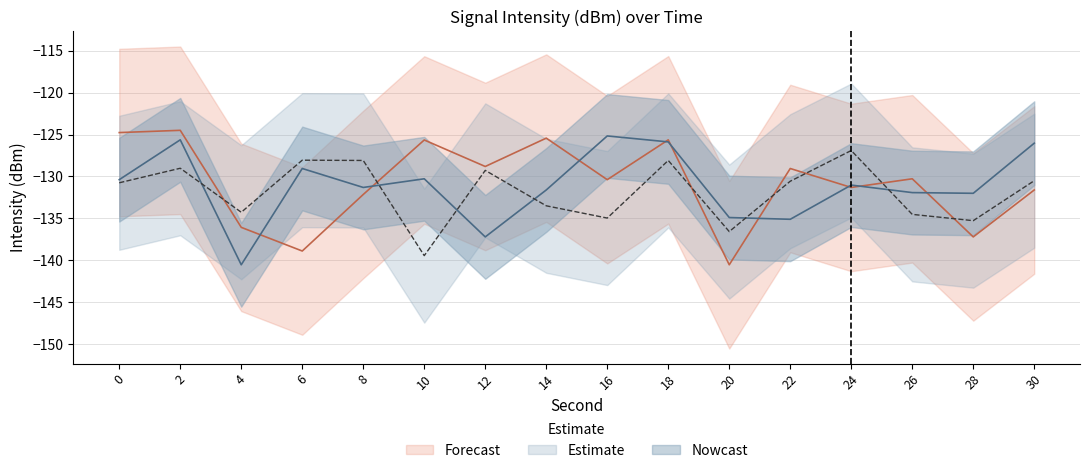

How many interior local peaks does the Nowcast series have?

5